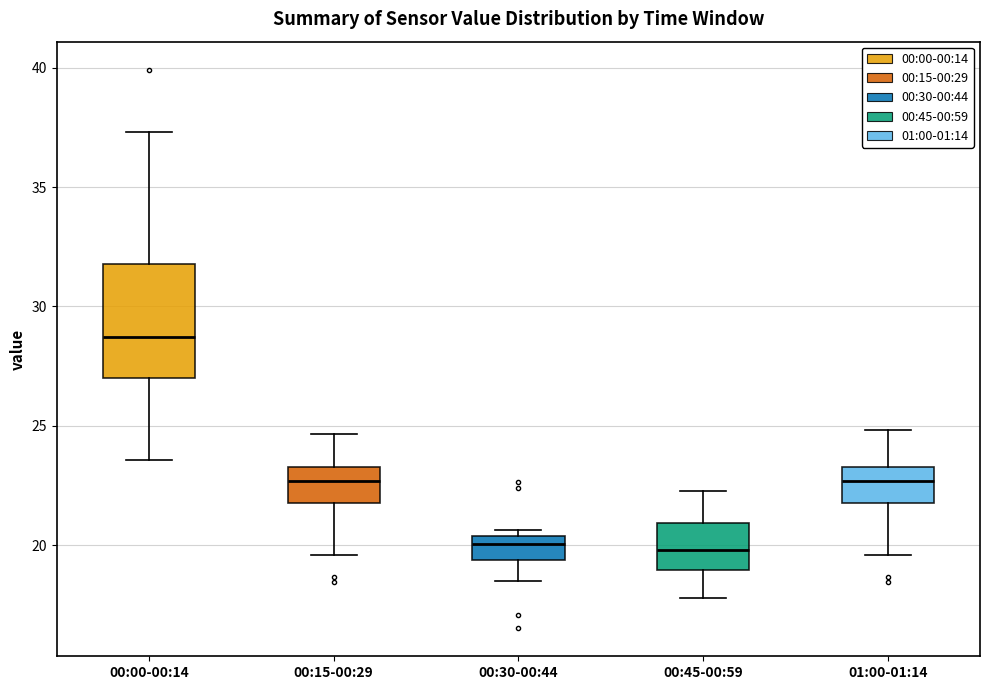

Where is the upper edge of the box for 00:00-00:14 on the y-axis? The values are not printed on the chart, so give them approximately, as read against the axis.

32.0